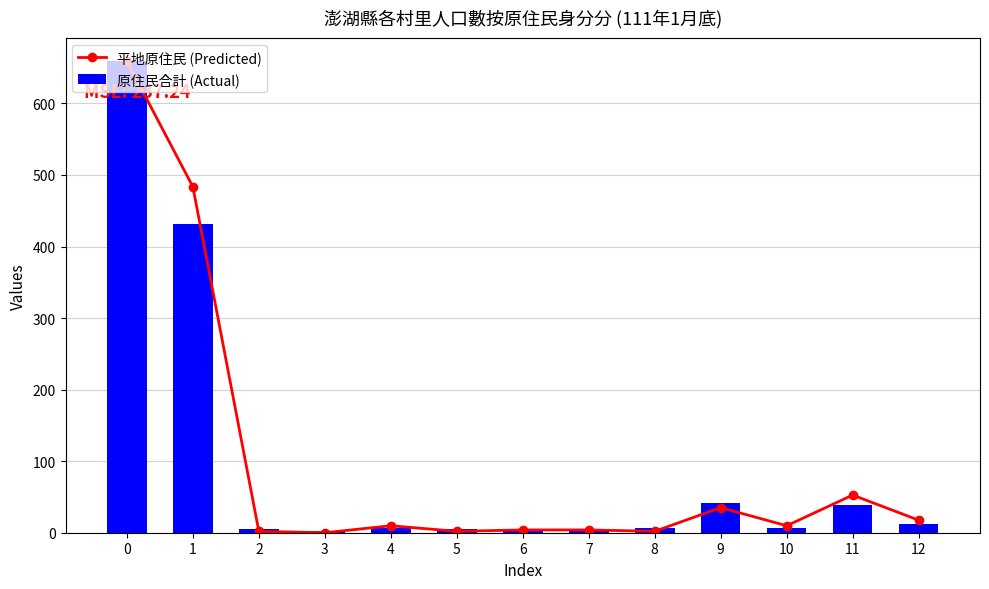

What is the difference between the maximum and minimum values in the 平地原住民 (Predicted) series?

659.0